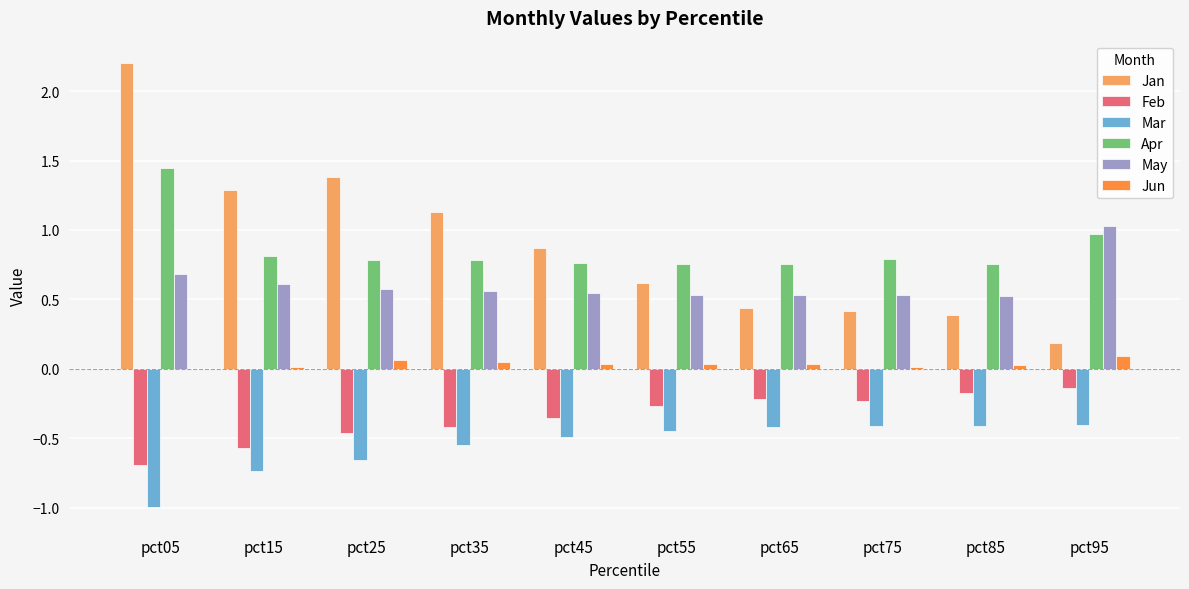

What is the sum of all May values?

6.1